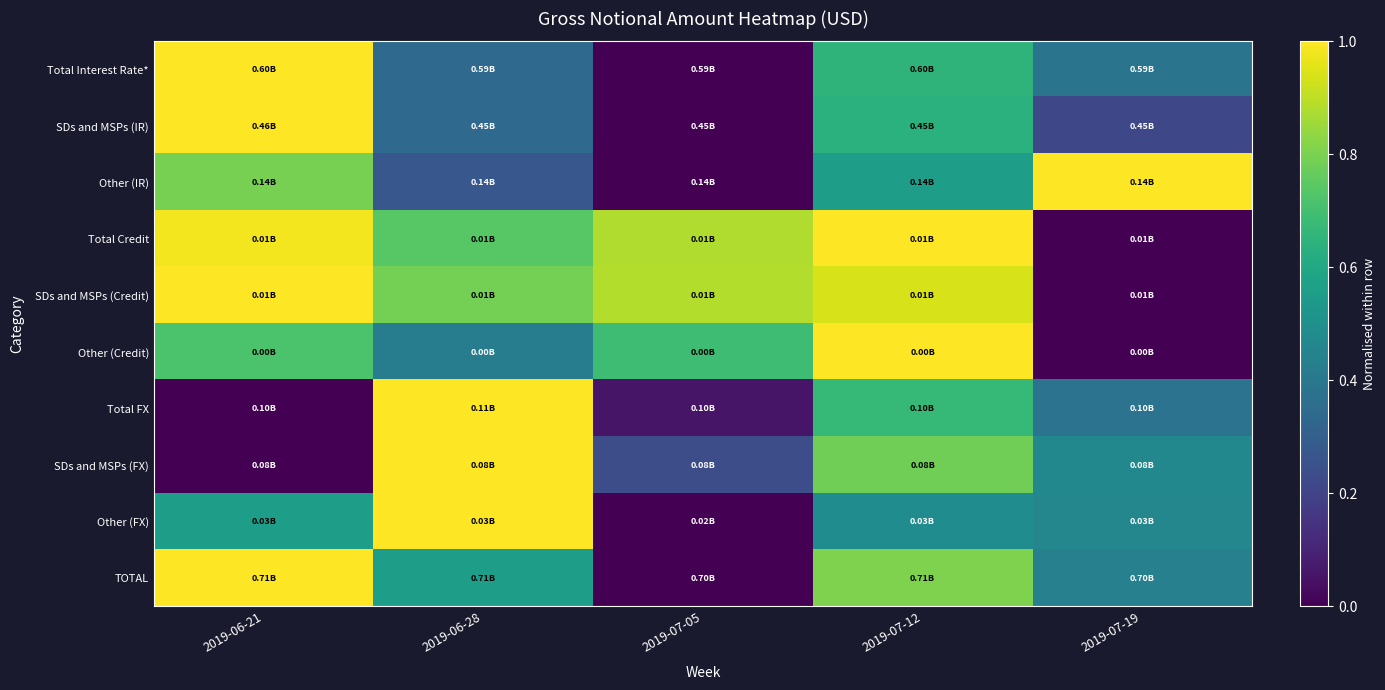

Reading left to right, list all the values displayed in this chart.

Total Interest Rate*: 2019-06-21=1.0	2019-06-28=0.3	2019-07-05=0.0	2019-07-12=0.7	2019-07-19=0.4
SDs and MSPs (IR): 2019-06-21=1.0	2019-06-28=0.3	2019-07-05=0.0	2019-07-12=0.6	2019-07-19=0.2
Other (IR): 2019-06-21=0.8	2019-06-28=0.3	2019-07-05=0.0	2019-07-12=0.6	2019-07-19=1.0
Total Credit: 2019-06-21=1.0	2019-06-28=0.7	2019-07-05=0.9	2019-07-12=1.0	2019-07-19=0.0
SDs and MSPs (Credit): 2019-06-21=1.0	2019-06-28=0.8	2019-07-05=0.9	2019-07-12=0.9	2019-07-19=0.0
Other (Credit): 2019-06-21=0.7	2019-06-28=0.4	2019-07-05=0.7	2019-07-12=1.0	2019-07-19=0.0
Total FX: 2019-06-21=0.0	2019-06-28=1.0	2019-07-05=0.1	2019-07-12=0.7	2019-07-19=0.4
SDs and MSPs (FX): 2019-06-21=0.0	2019-06-28=1.0	2019-07-05=0.2	2019-07-12=0.8	2019-07-19=0.5
Other (FX): 2019-06-21=0.6	2019-06-28=1.0	2019-07-05=0.0	2019-07-12=0.5	2019-07-19=0.5
TOTAL: 2019-06-21=1.0	2019-06-28=0.6	2019-07-05=0.0	2019-07-12=0.8	2019-07-19=0.4